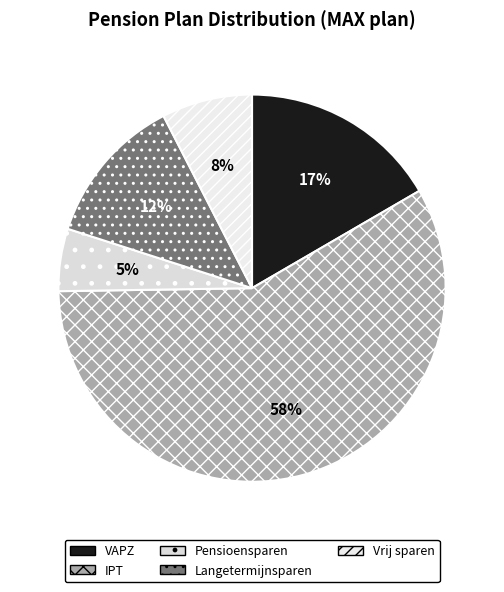

Do Langetermijnsparen and VAPZ together represent more than half of the pie?

No